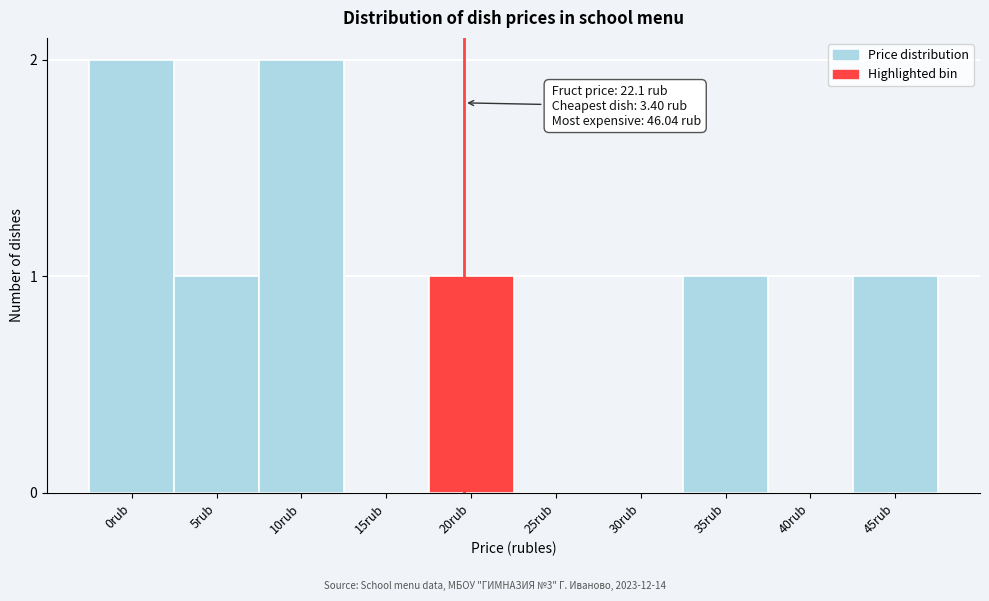

Reading left to right, extract all data points from this chart.

0rub=2	5rub=1	10rub=2	15rub=0	20rub=1	25rub=0	30rub=0	35rub=1	40rub=0	45rub=1